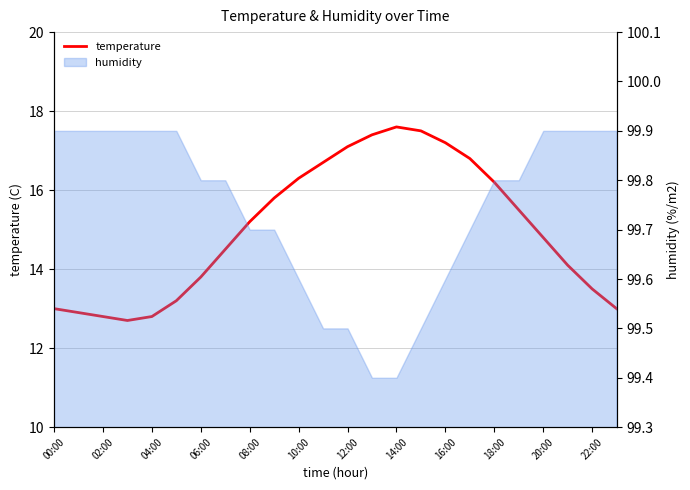

How many interior local peaks (higher than both neighbors) does the data have?

1